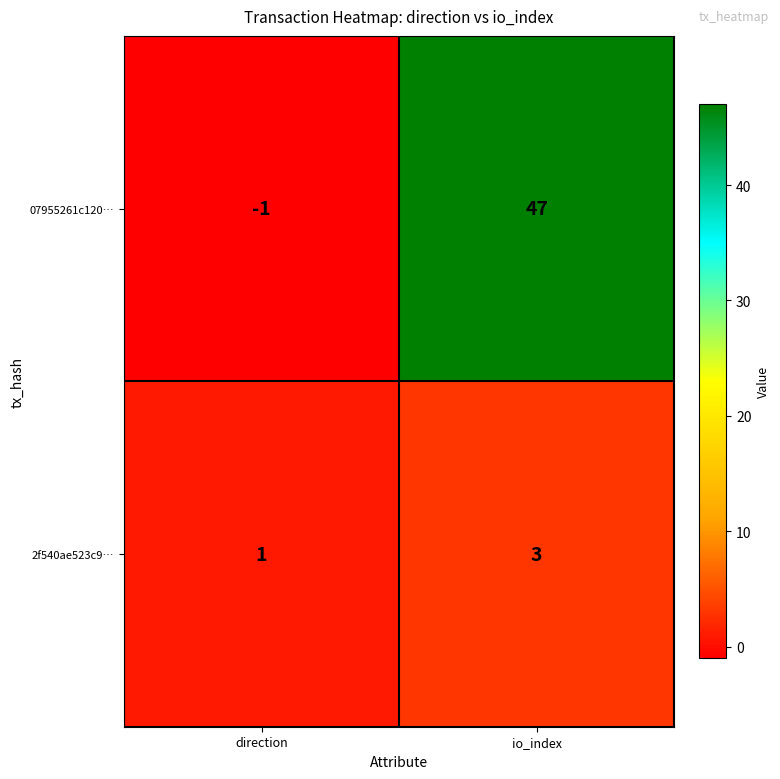

List the series in order of their peak value, lowest first.

2f540ae523c9…, 07955261c120…